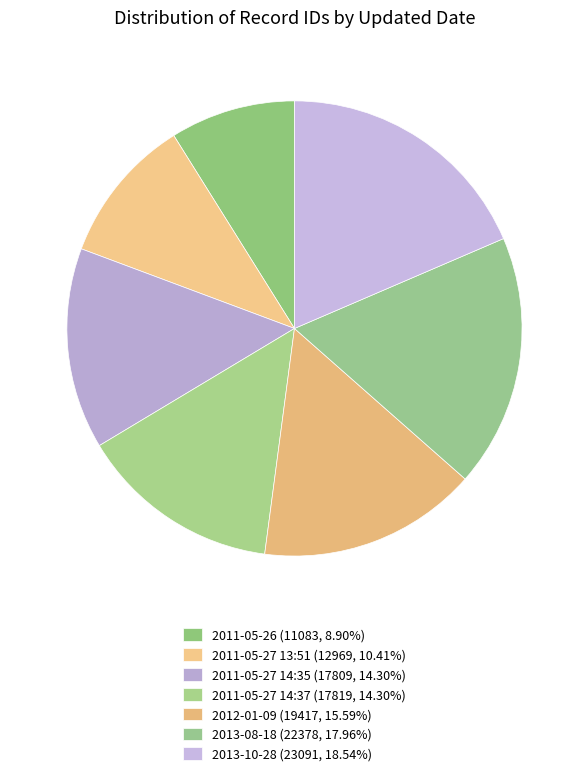

Does any single category account for the majority?

No